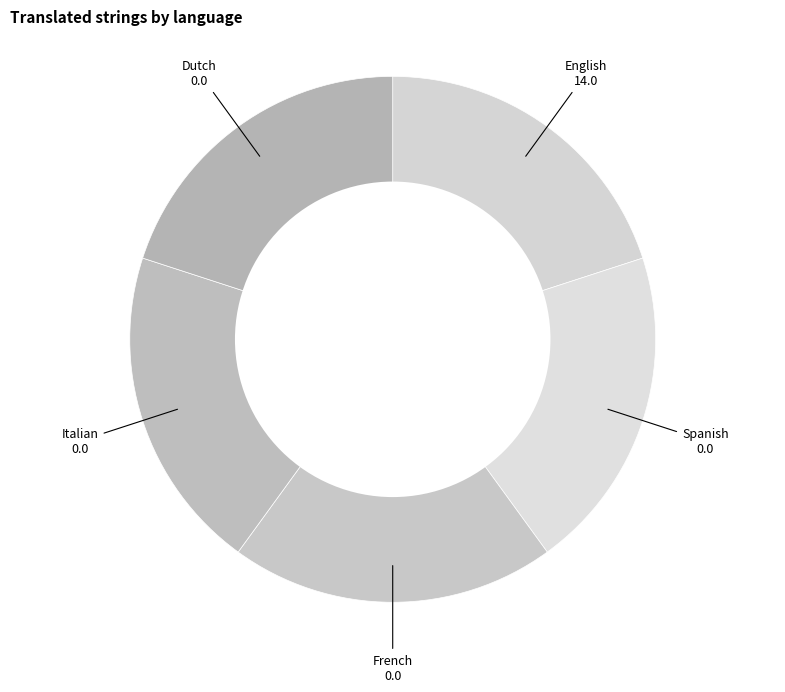

Is there a majority slice in this chart?

No